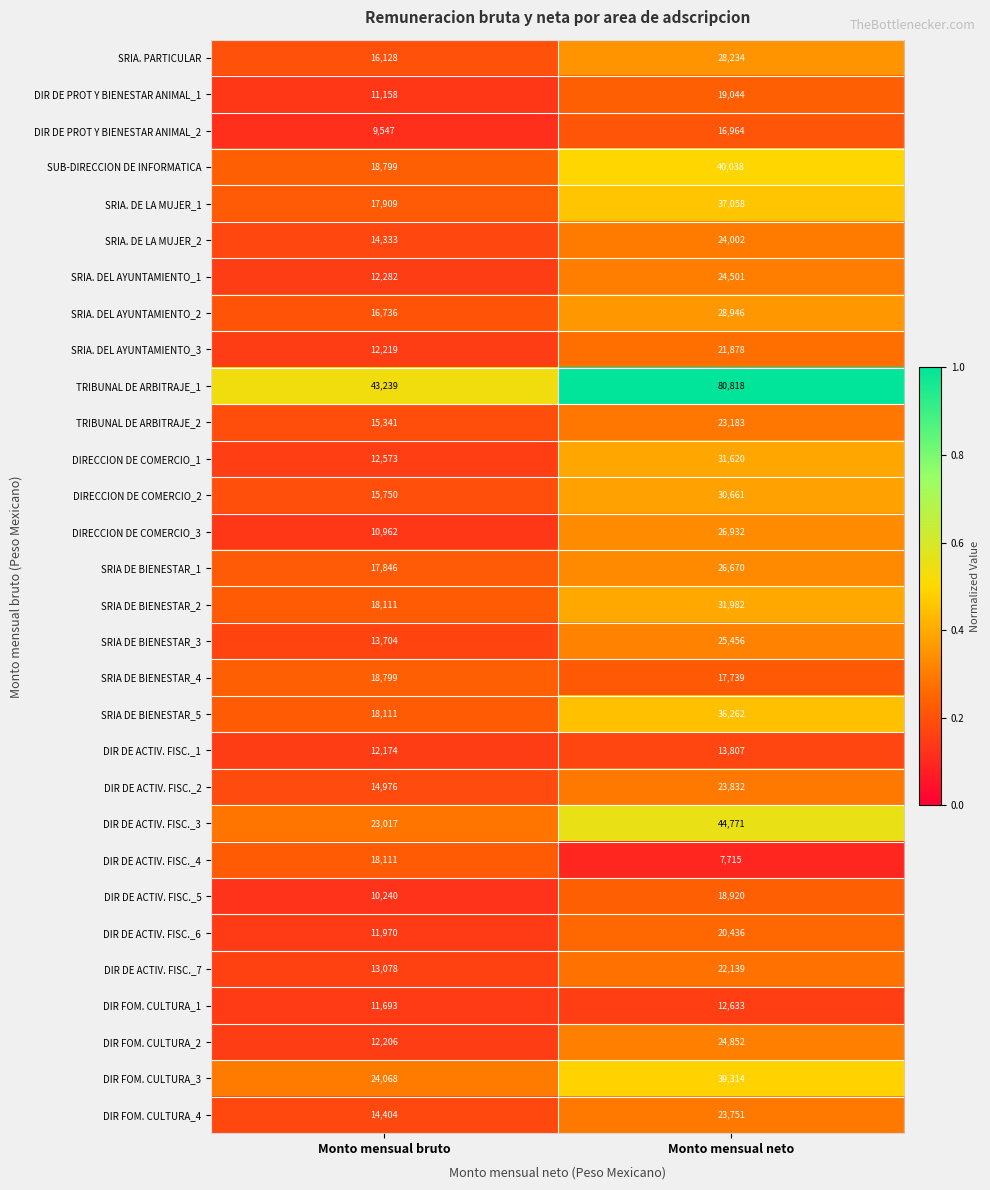

Rank the series by their maximum value, from highest to lowest.

TRIBUNAL DE ARBITRAJE_1, DIR DE ACTIV. FISC._3, SUB-DIRECCION DE INFORMATICA, DIR FOM. CULTURA_3, SRIA. DE LA MUJER_1, SRIA DE BIENESTAR_5, SRIA DE BIENESTAR_2, DIRECCION DE COMERCIO_1, DIRECCION DE COMERCIO_2, SRIA. DEL AYUNTAMIENTO_2, SRIA. PARTICULAR, DIRECCION DE COMERCIO_3, SRIA DE BIENESTAR_1, SRIA DE BIENESTAR_3, DIR FOM. CULTURA_2, SRIA. DEL AYUNTAMIENTO_1, SRIA. DE LA MUJER_2, DIR DE ACTIV. FISC._2, DIR FOM. CULTURA_4, TRIBUNAL DE ARBITRAJE_2, DIR DE ACTIV. FISC._7, SRIA. DEL AYUNTAMIENTO_3, DIR DE ACTIV. FISC._6, DIR DE PROT Y BIENESTAR ANIMAL_1, DIR DE ACTIV. FISC._5, SRIA DE BIENESTAR_4, DIR DE ACTIV. FISC._4, DIR DE PROT Y BIENESTAR ANIMAL_2, DIR DE ACTIV. FISC._1, DIR FOM. CULTURA_1